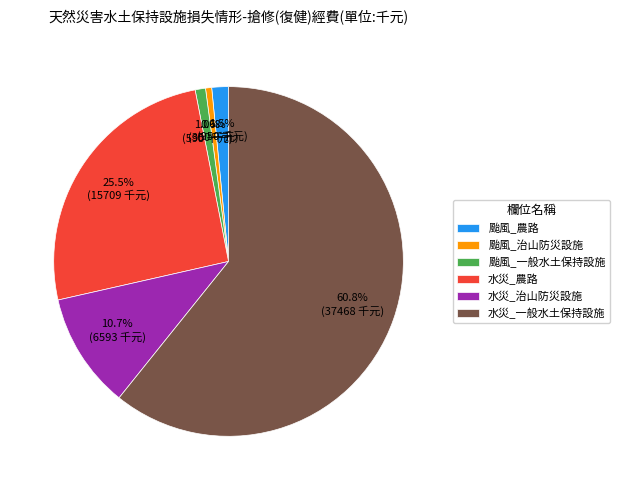

Do 颱風_治山防災設施 and 颱風_一般水土保持設施 together represent more than half of the pie?

No